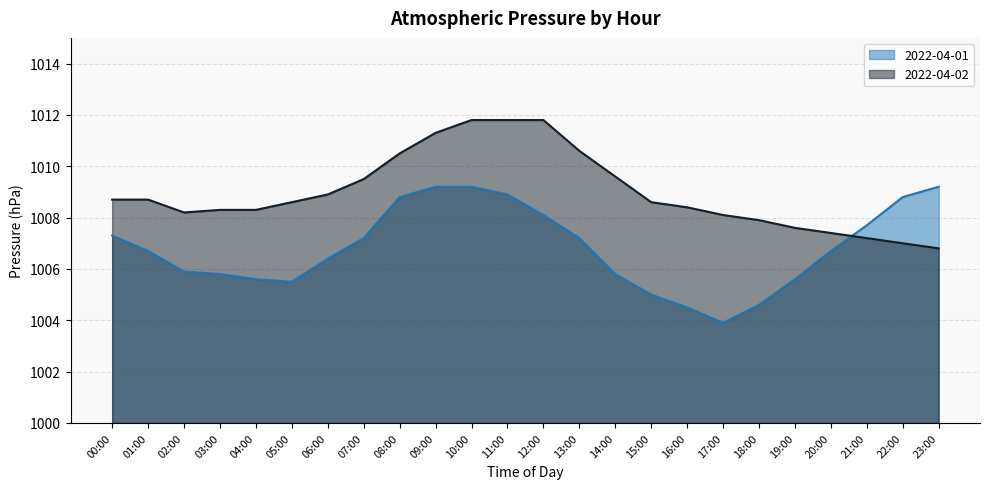

Is the value of 2022-04-02 at 08:00 greater than the value of 2022-04-01 at 11:00?

Yes